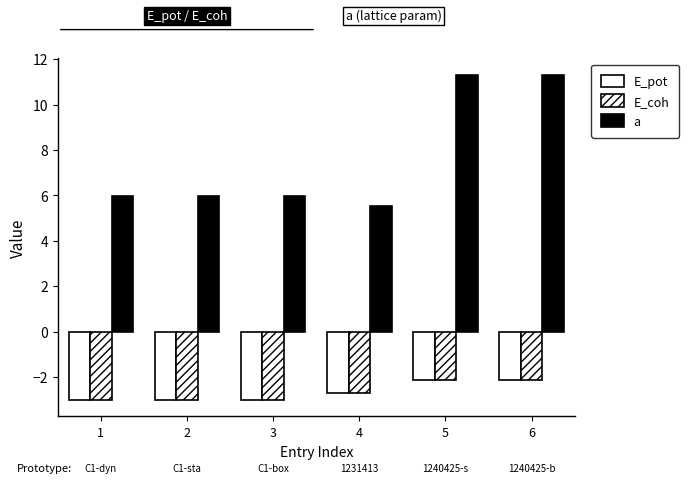

What is the greatest value displayed?

11.3